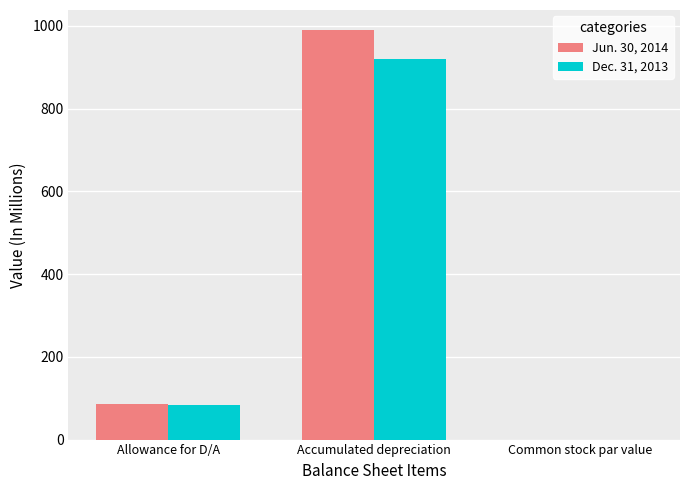

What is the sum of all Dec. 31, 2013 values?

1002.0